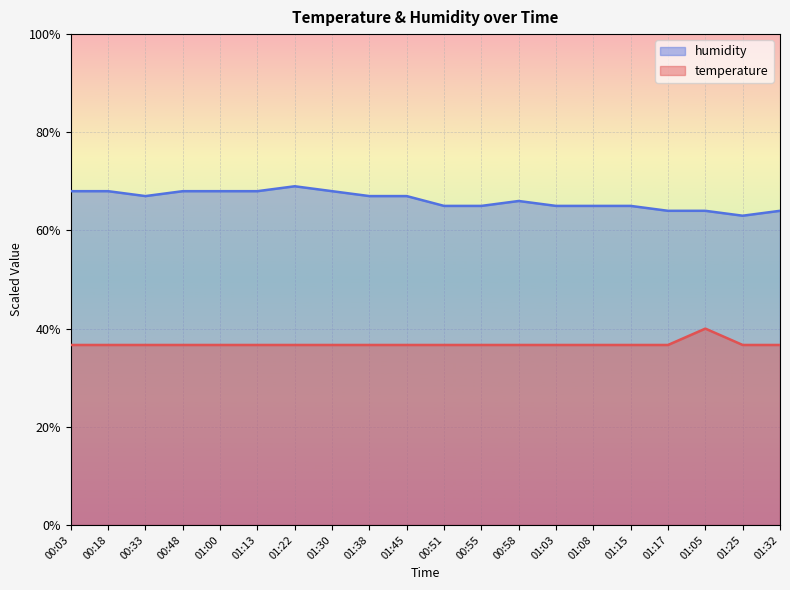

True or false: humidity and temperature intersect in this chart.

False